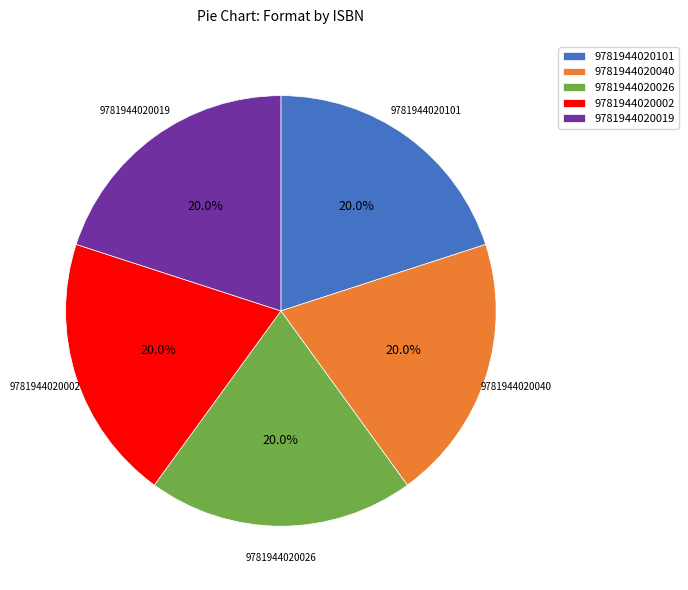

Is it true that 9781944020101 is 20% of the pie?

True